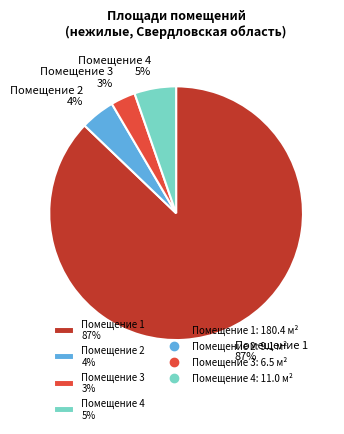

How many segments does this pie chart have?

4